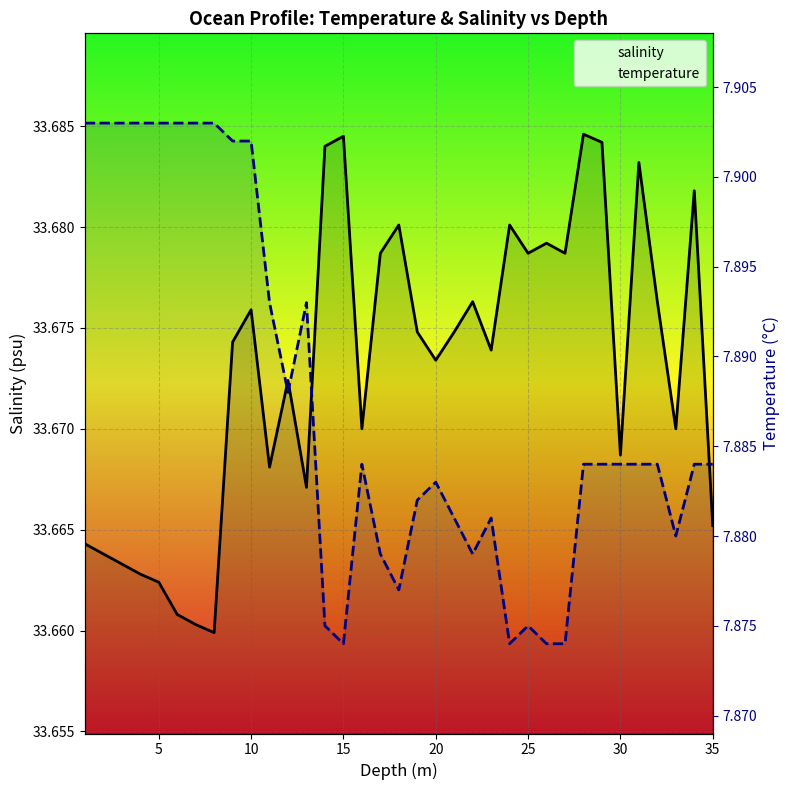

What is the minimum value for temperature?

7.9